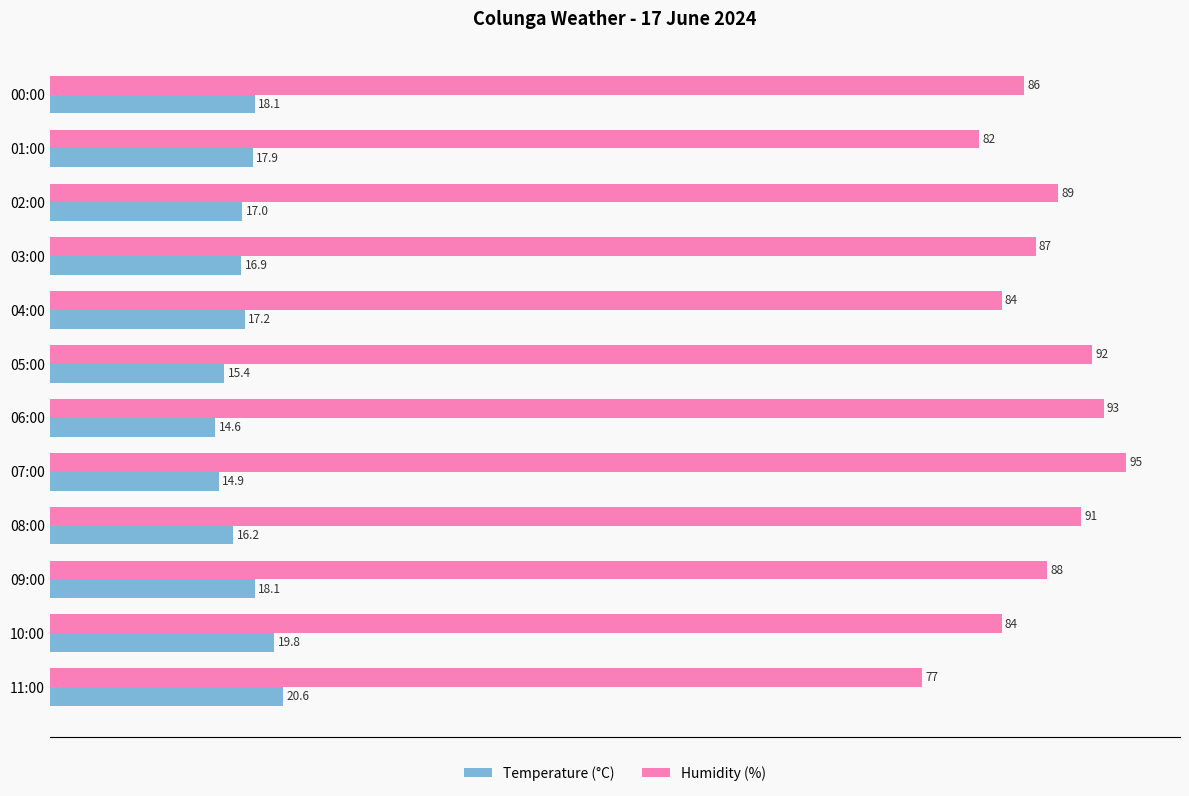

True or false: Temperature (°C) has a value of 16.2 at 08:00.

True